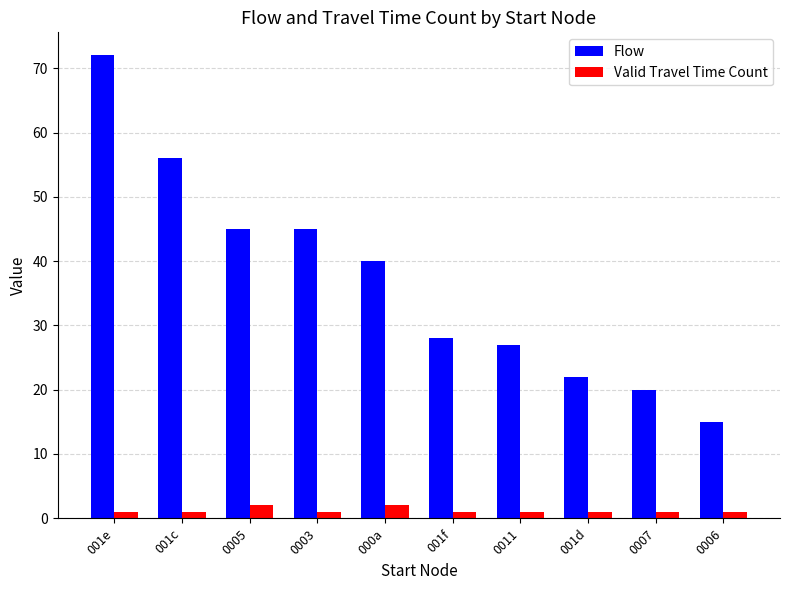

The Flow series shows 103 at 001e. True or false?

False